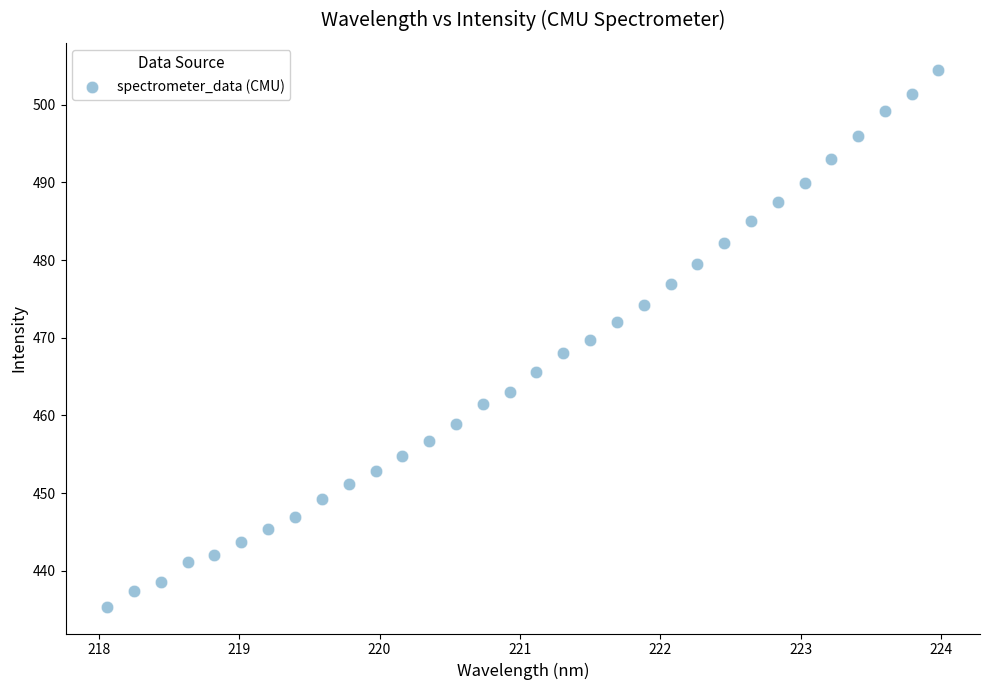

What is the range of Y values (max minus min)?

69.1